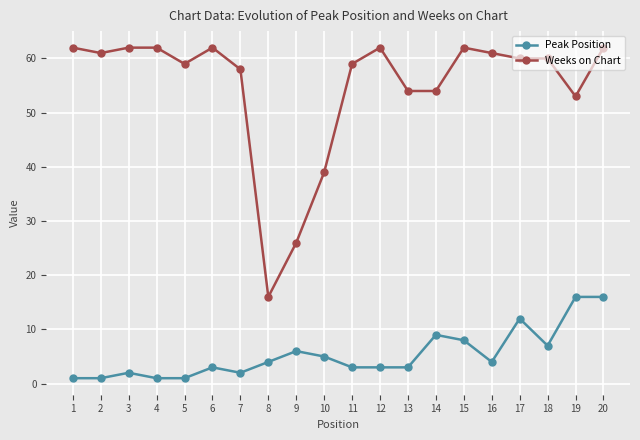

At which label does Weeks on Chart first exceed 60?

1